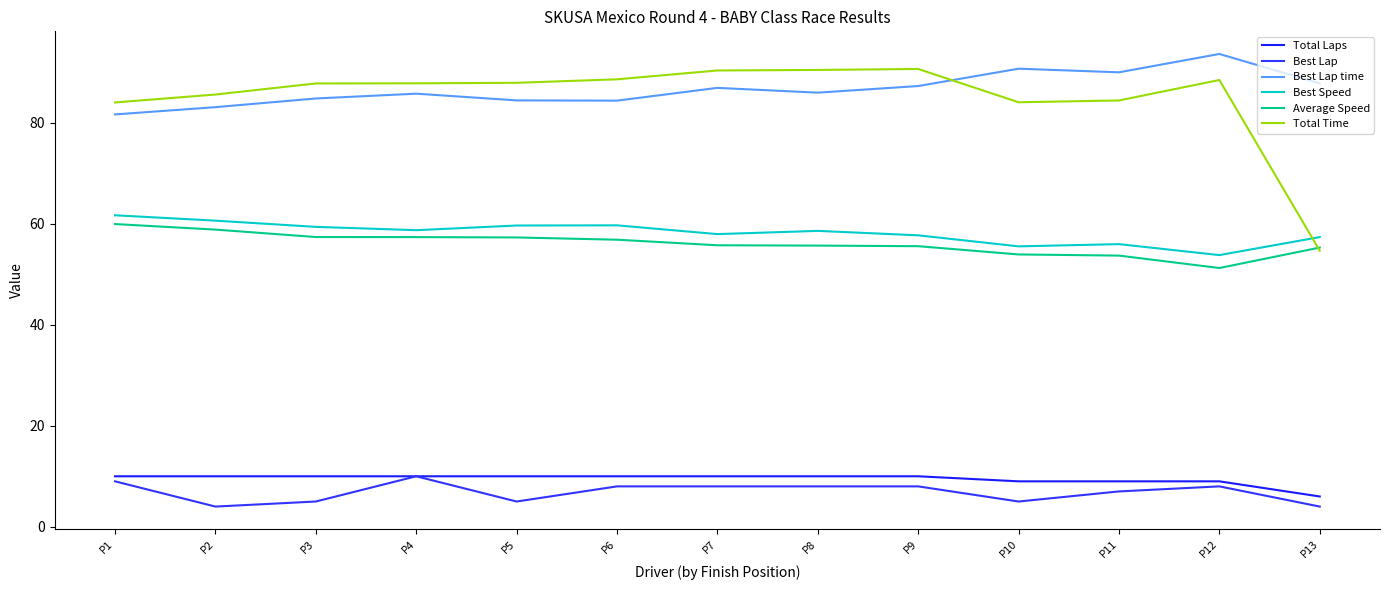

Rank the categories by Average Speed value from highest to lowest.

P1, P2, P3, P4, P5, P6, P7, P8, P9, P13, P10, P11, P12